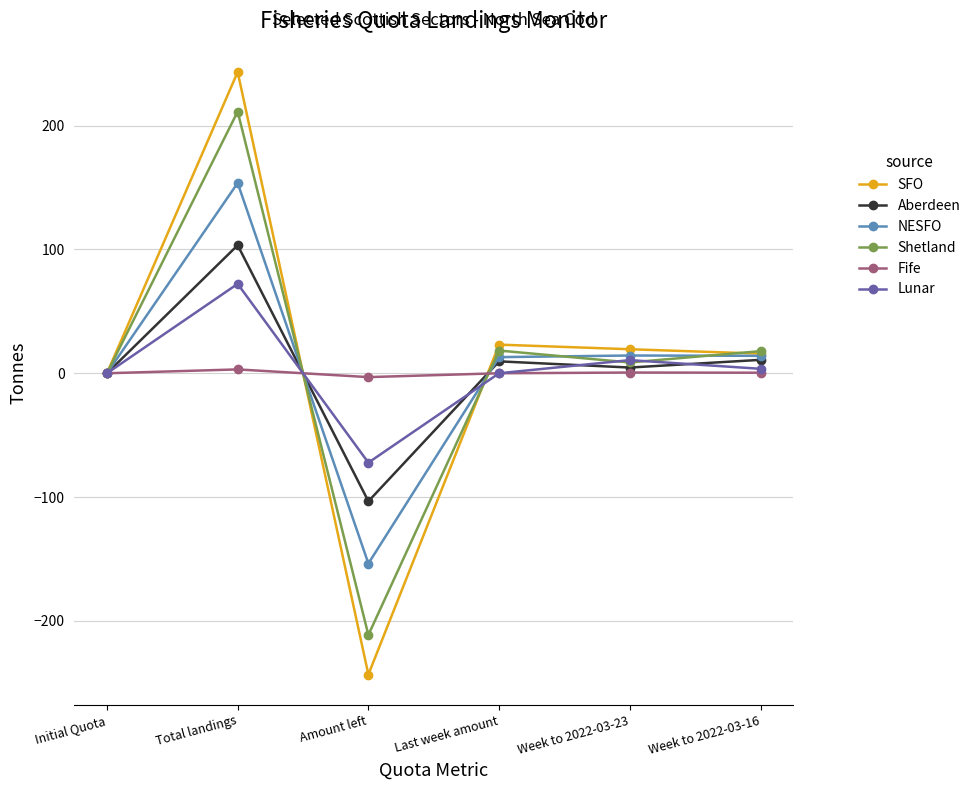

Which series has the largest range (max minus min)?

SFO